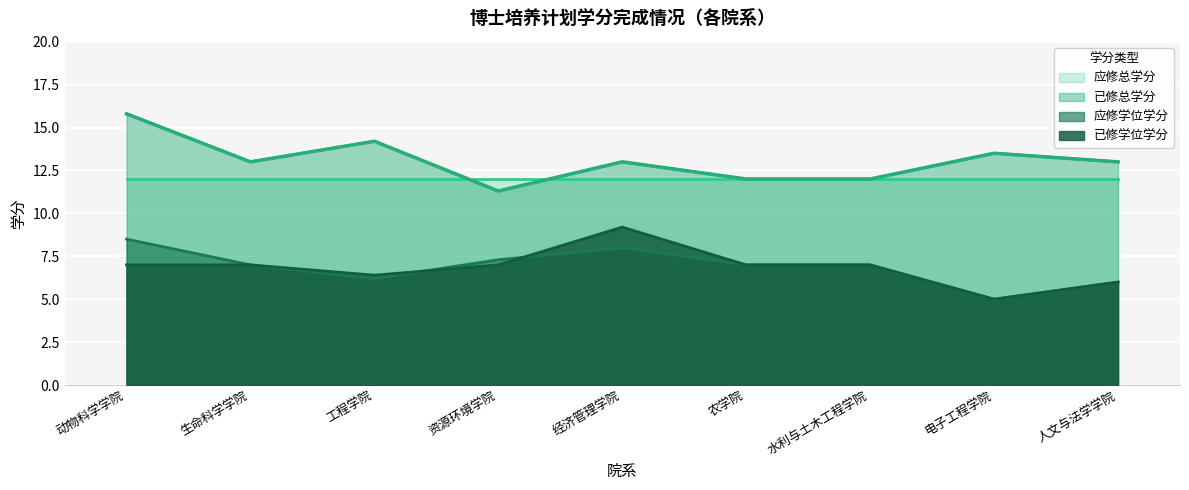

True or false: 应修学位学分 and 已修总学分 cross at least once.

False